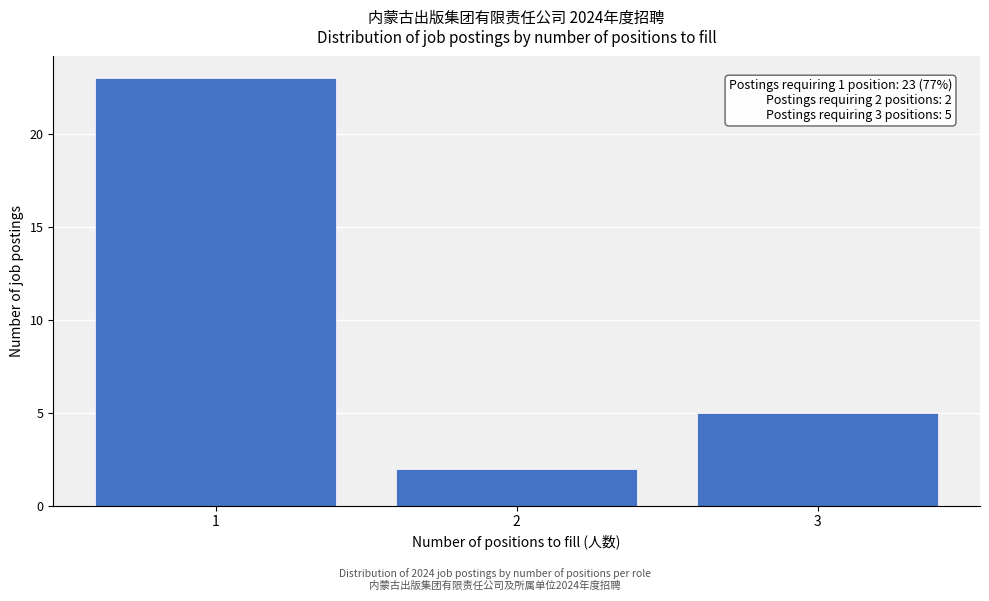

Reading left to right, extract all data points from this chart.

1=23	2=2	3=5